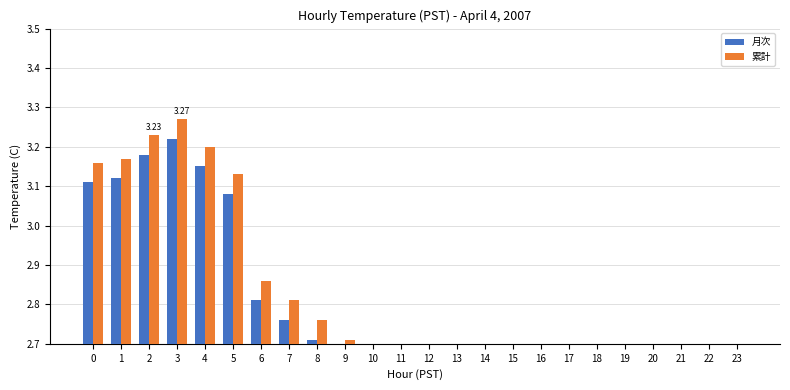

Is it true that 月次 equals 2.5 at 13?

True